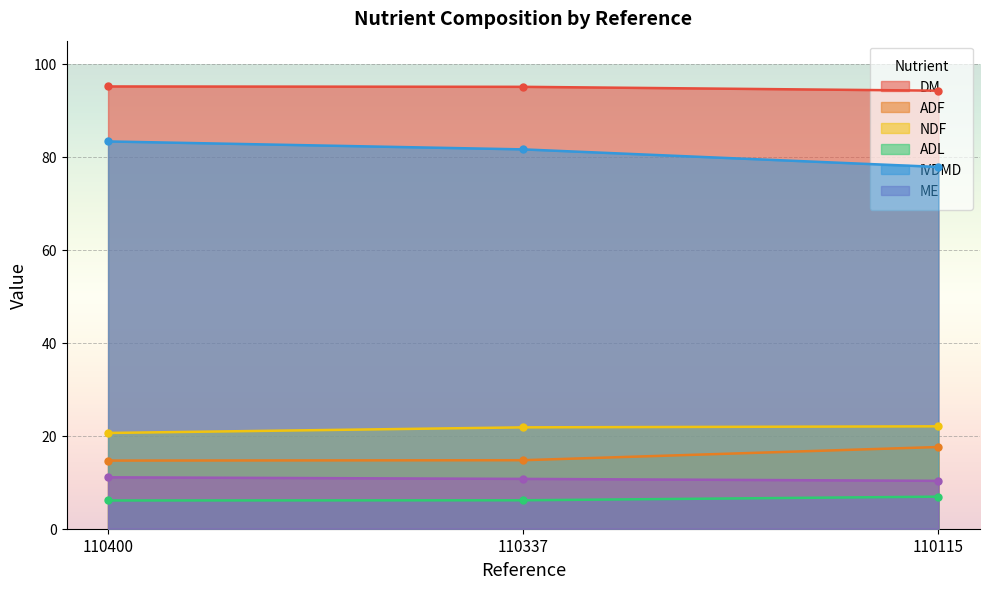

How many data points in DM are less than 95?

1